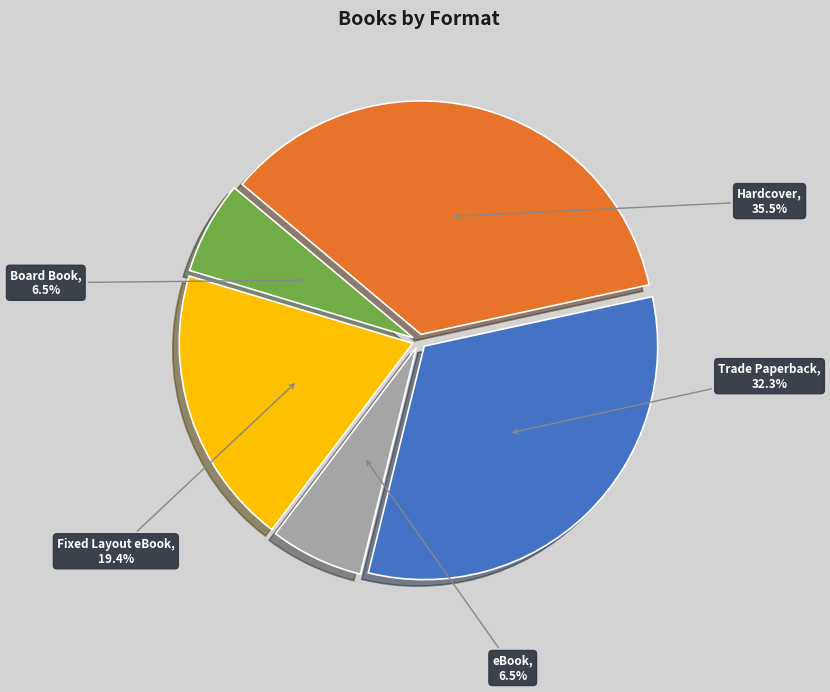

Does any single category account for the majority?

No